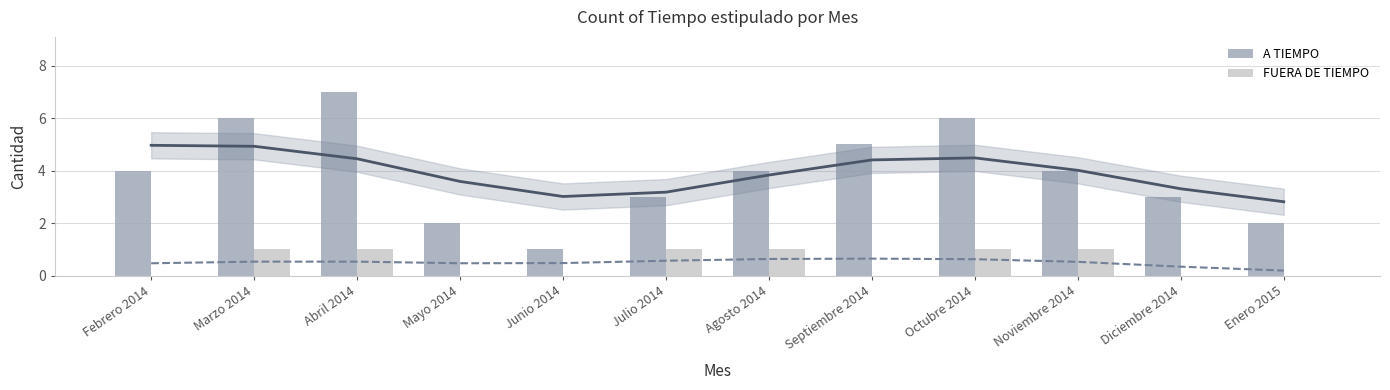

Where is FUERA DE TIEMPO nearest to the value 0?

Febrero 2014